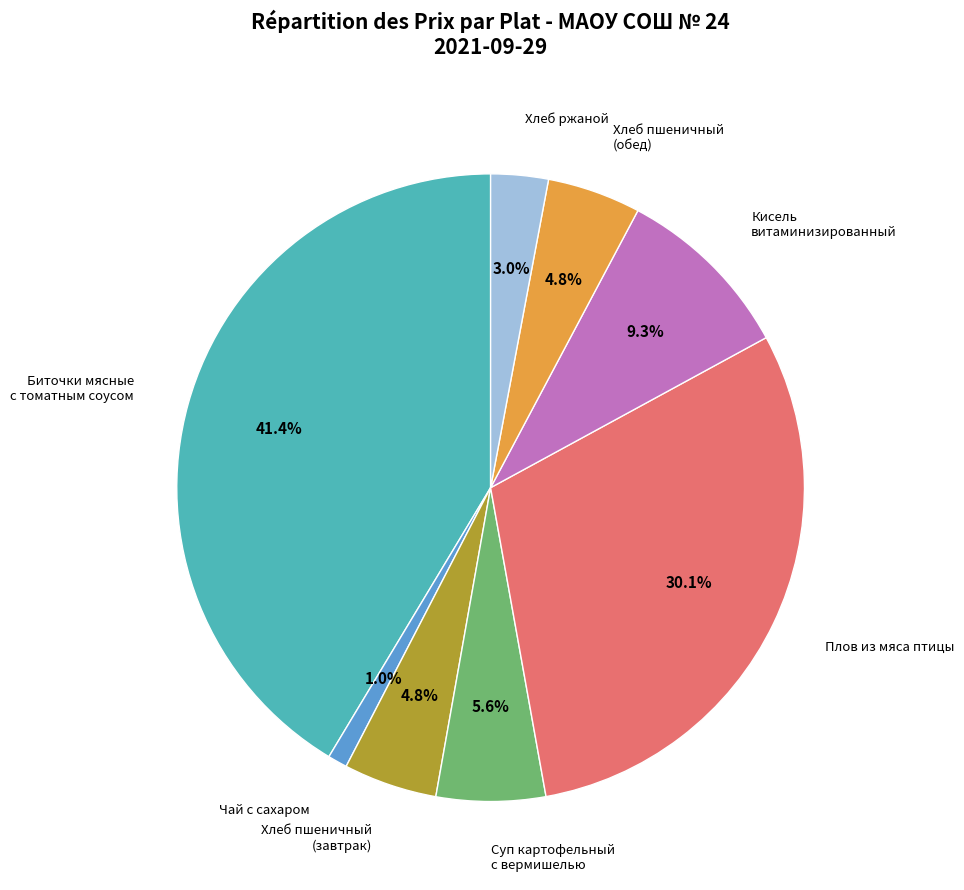

Which has a higher value, Хлеб пшеничный (обед) or Плов из мяса птицы?

Плов из мяса птицы